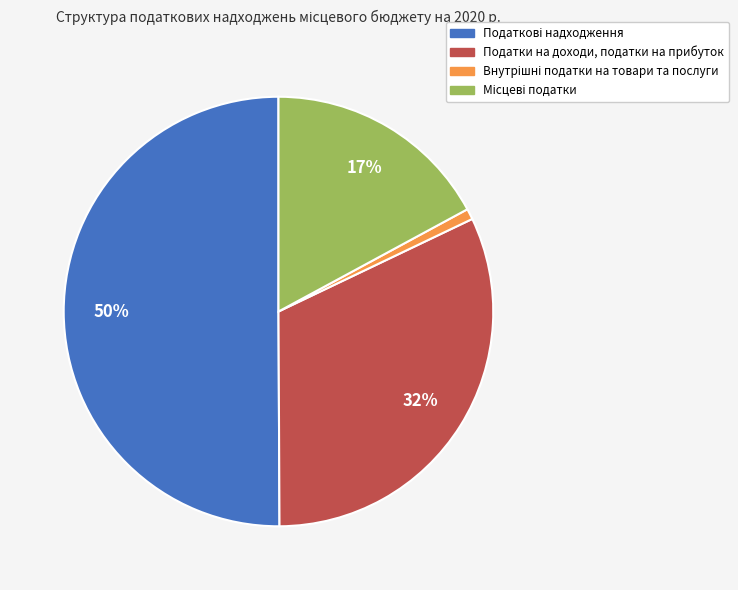

Is it true that Податки на доходи, податки на прибуток is 38% of the pie?

False